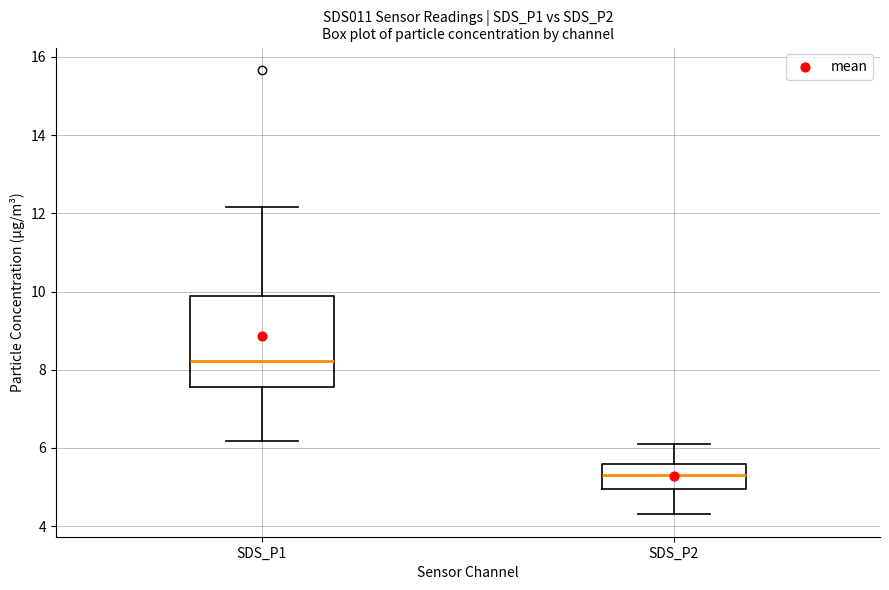

Which box is the tallest, from its lower edge to its upper edge?

SDS_P1